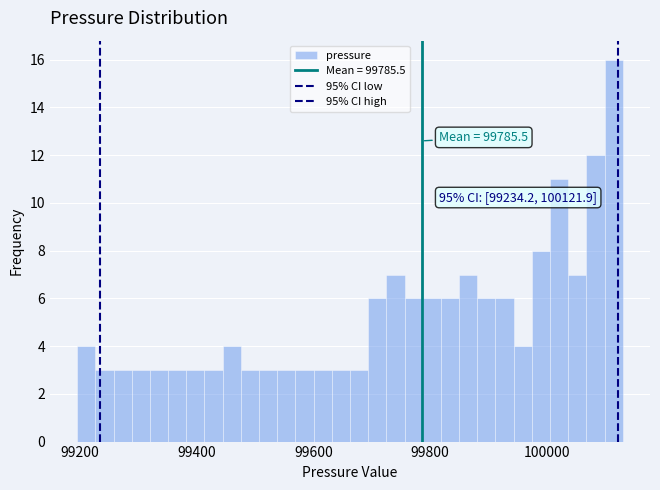

Around what value on the x-axis is the tallest bar? Give the approximate position of its centre, as read against the axis.

100120